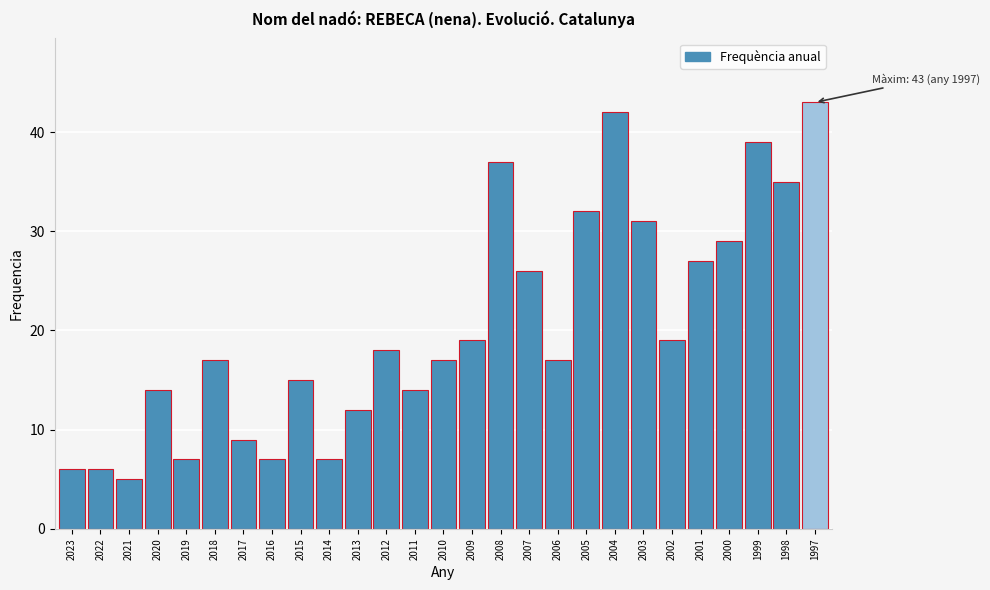

Reading right to left, transcribe all the data shown in this chart.

1997=43	1998=35	1999=39	2000=29	2001=27	2002=19	2003=31	2004=42	2005=32	2006=17	2007=26	2008=37	2009=19	2010=17	2011=14	2012=18	2013=12	2014=7	2015=15	2016=7	2017=9	2018=17	2019=7	2020=14	2021=5	2022=6	2023=6